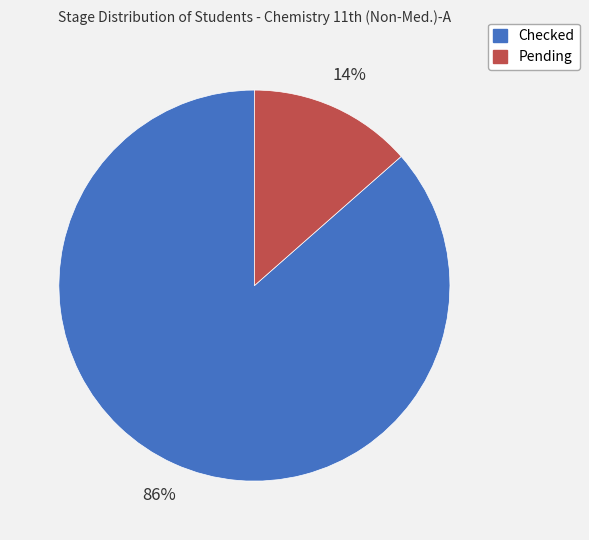

Is there any slice that represents more than half of the pie?

Yes